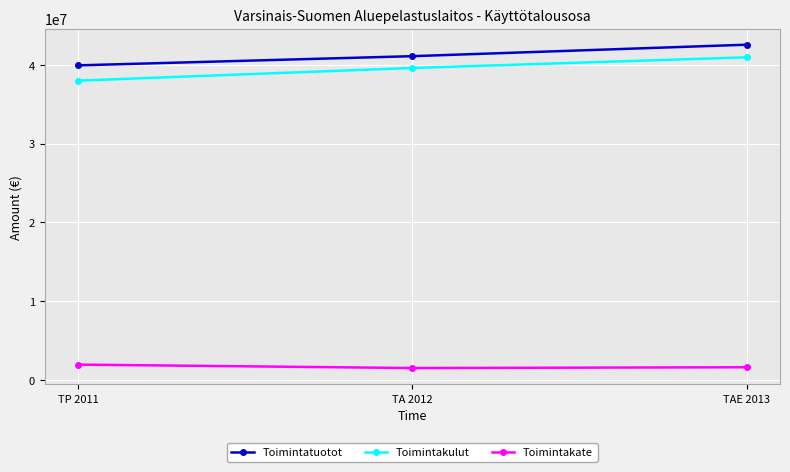

The value of Toimintatuotot at TP 2011 is 66605695. True or false?

False